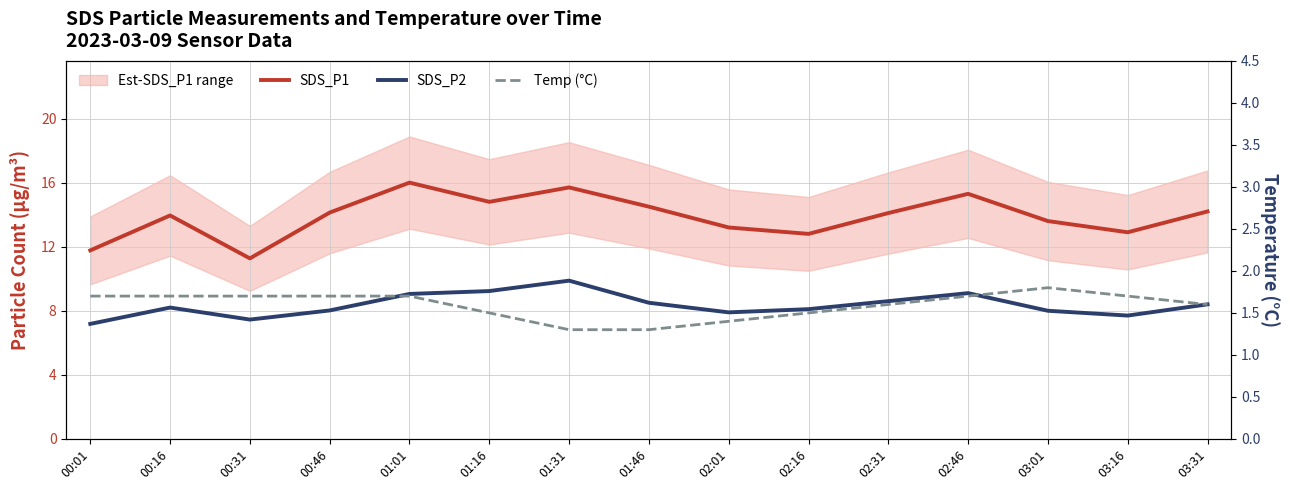

Between 02:01 and 02:31, which series saw the biggest shift?

SDS_P1